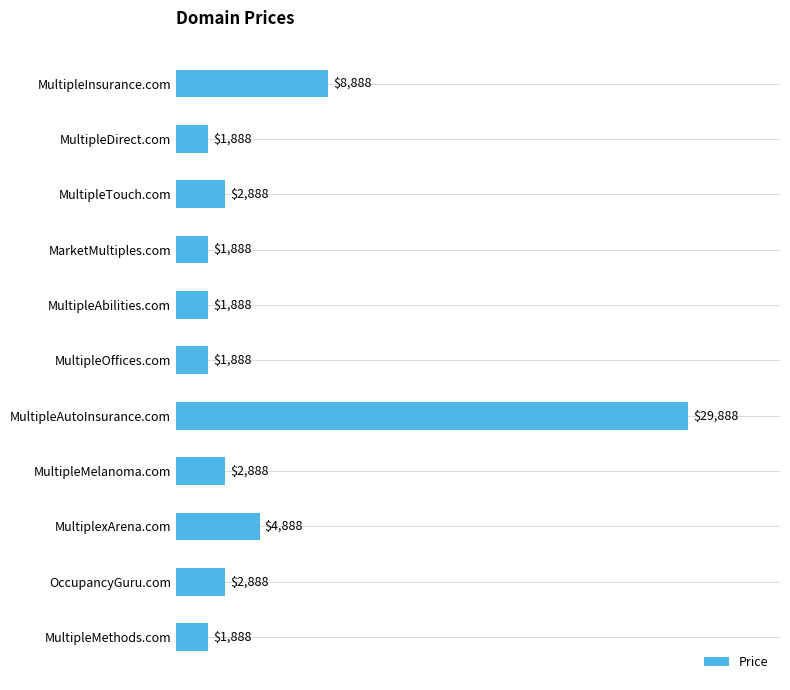

What position from the bottom is MultipleDirect.com?

10